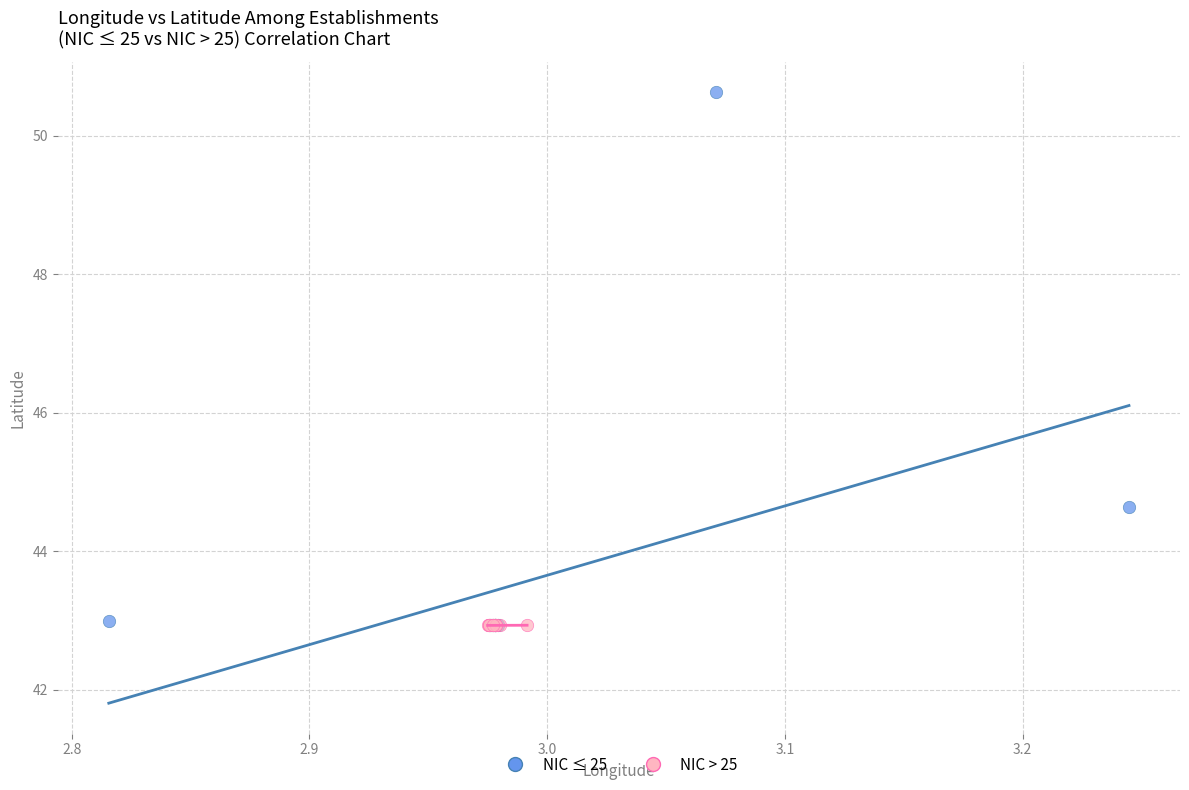

Which series has the widest spread of Y values?

NIC ≤ 25